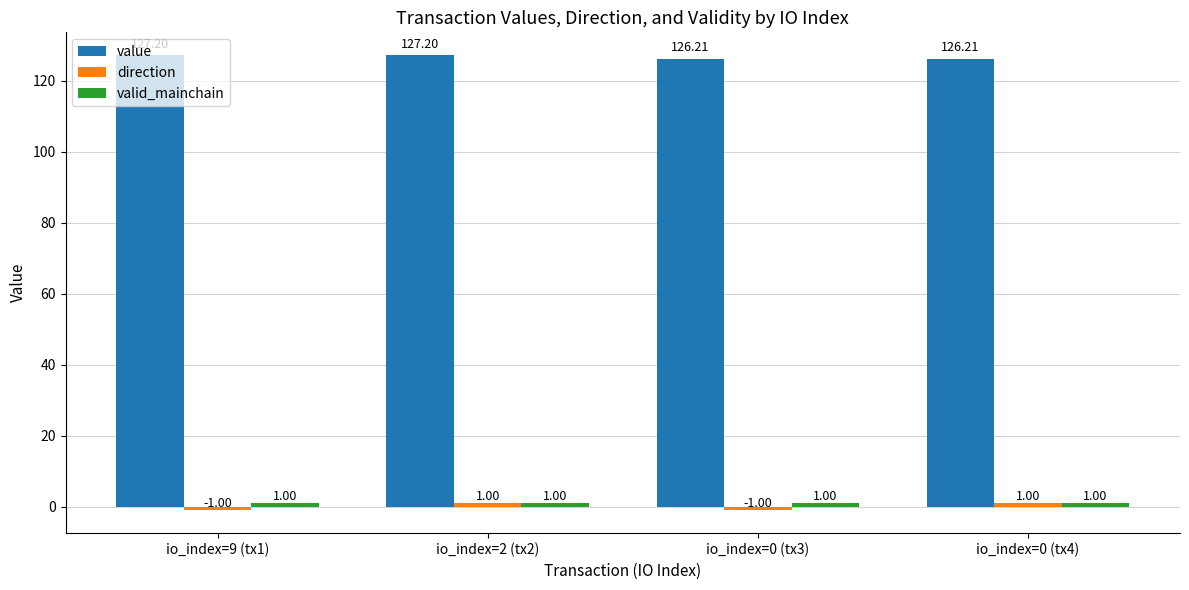

At which category is the sum across all series the highest?

io_index=2 (tx2)